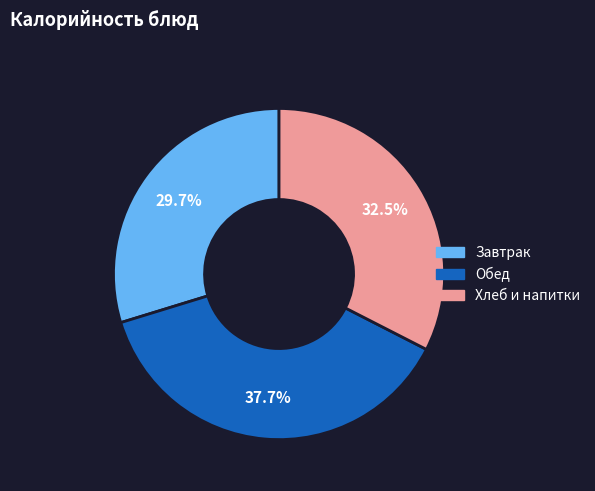

Does any single category account for the majority?

No